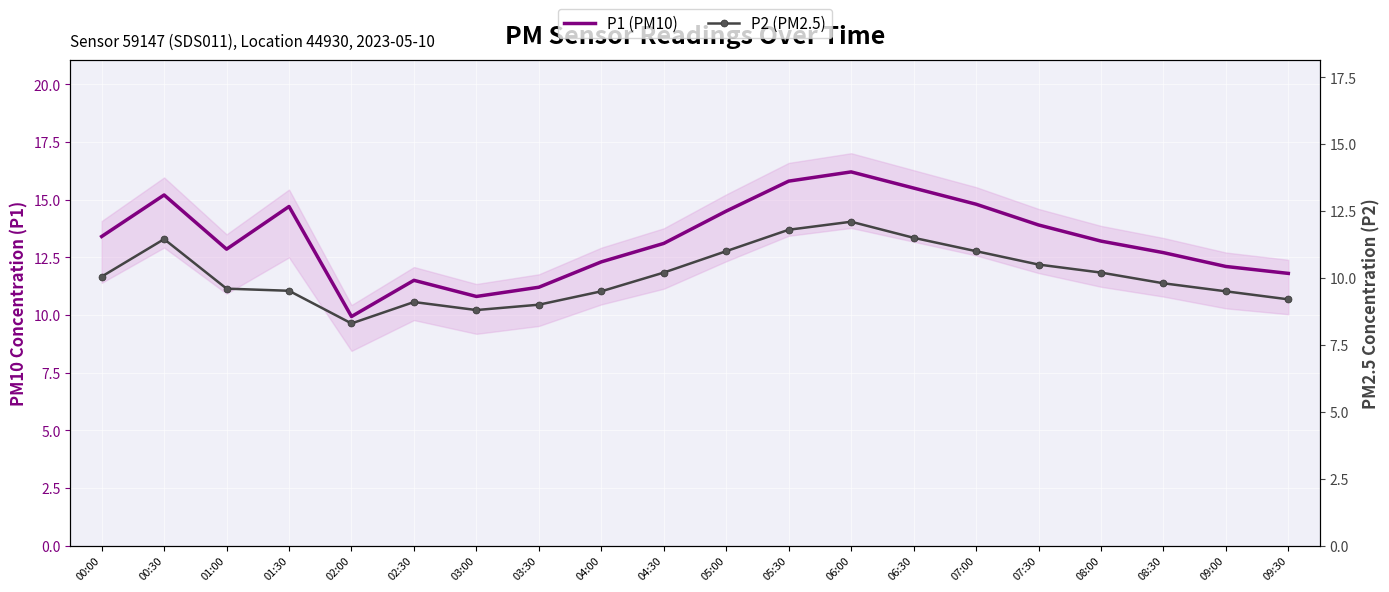

What is the difference between the maximum and minimum values in the P1 (PM10) series?

6.3